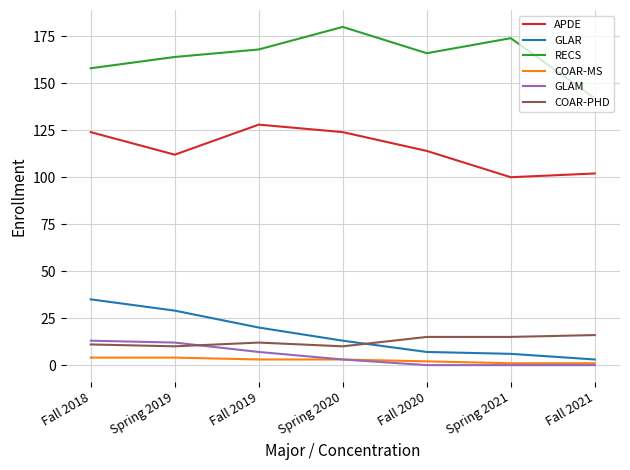

Rank the series at Fall 2018 from highest to lowest value.

RECS, APDE, GLAR, GLAM, COAR-PHD, COAR-MS